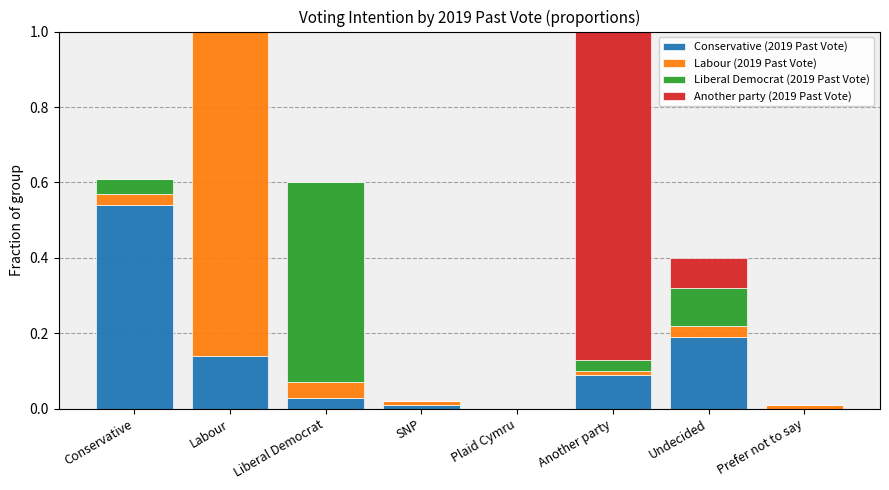

Rank the series by their maximum value, from lowest to highest.

Liberal Democrat (2019 Past Vote), Conservative (2019 Past Vote), Another party (2019 Past Vote), Labour (2019 Past Vote)